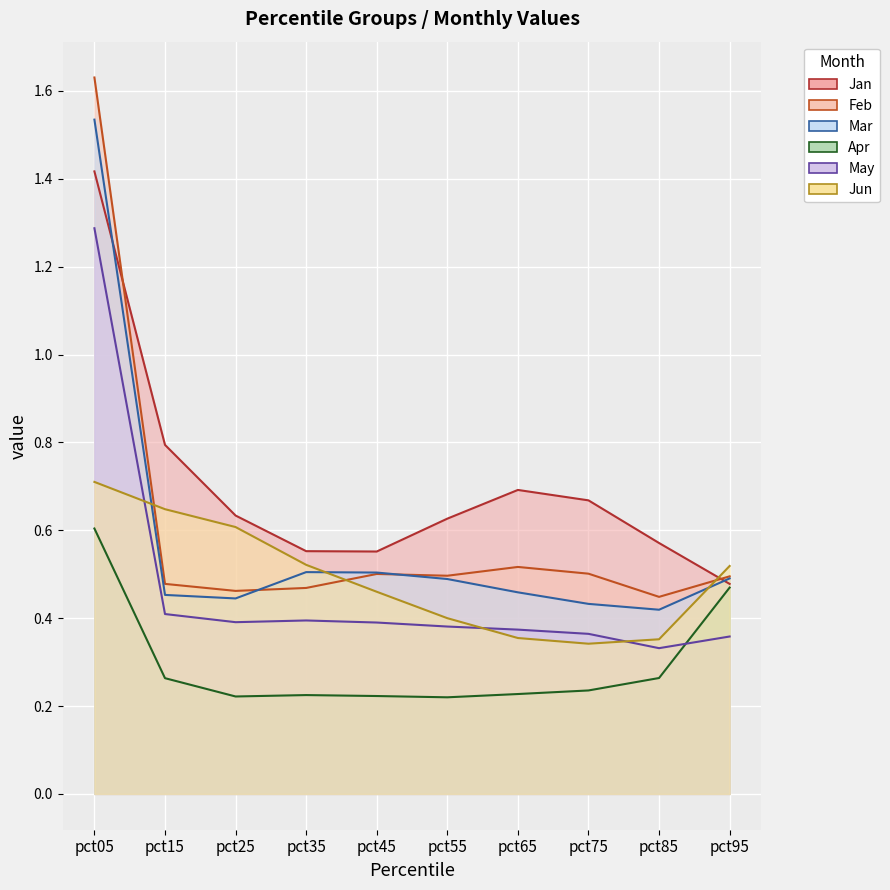

Reading left to right, extract all data points from this chart.

Jan: 1.4	0.8	0.6	0.6	0.6	0.6	0.7	0.7	0.6	0.5
Feb: 1.6	0.5	0.5	0.5	0.5	0.5	0.5	0.5	0.4	0.5
Mar: 1.5	0.5	0.4	0.5	0.5	0.5	0.5	0.4	0.4	0.5
Apr: 0.6	0.3	0.2	0.2	0.2	0.2	0.2	0.2	0.3	0.5
May: 1.3	0.4	0.4	0.4	0.4	0.4	0.4	0.4	0.3	0.4
Jun: 0.7	0.6	0.6	0.5	0.5	0.4	0.4	0.3	0.4	0.5